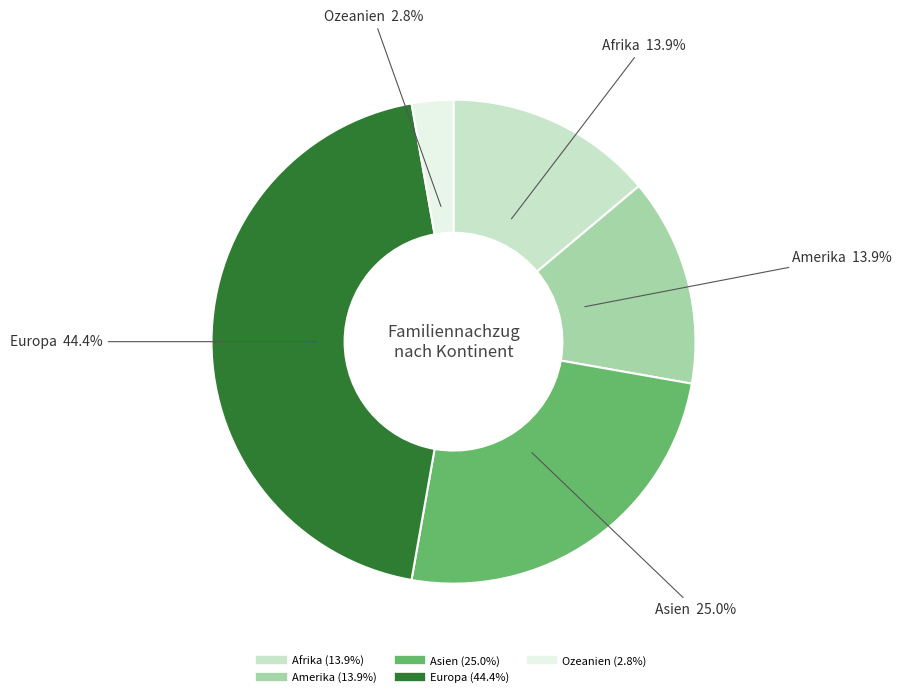

What percentage is the Asien slice, to the nearest percent?

25%